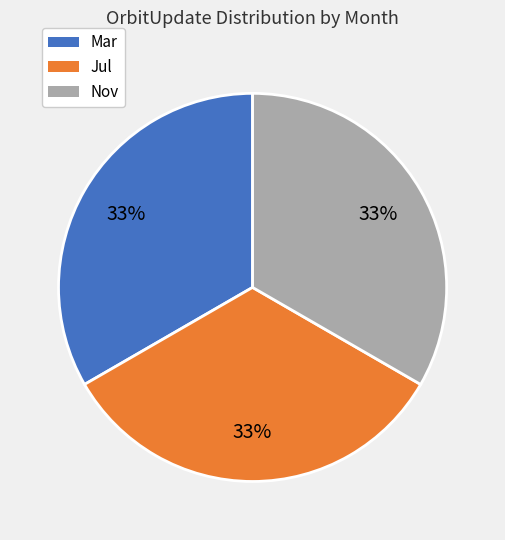

The Mar slice represents 23% of the pie. True or false?

False